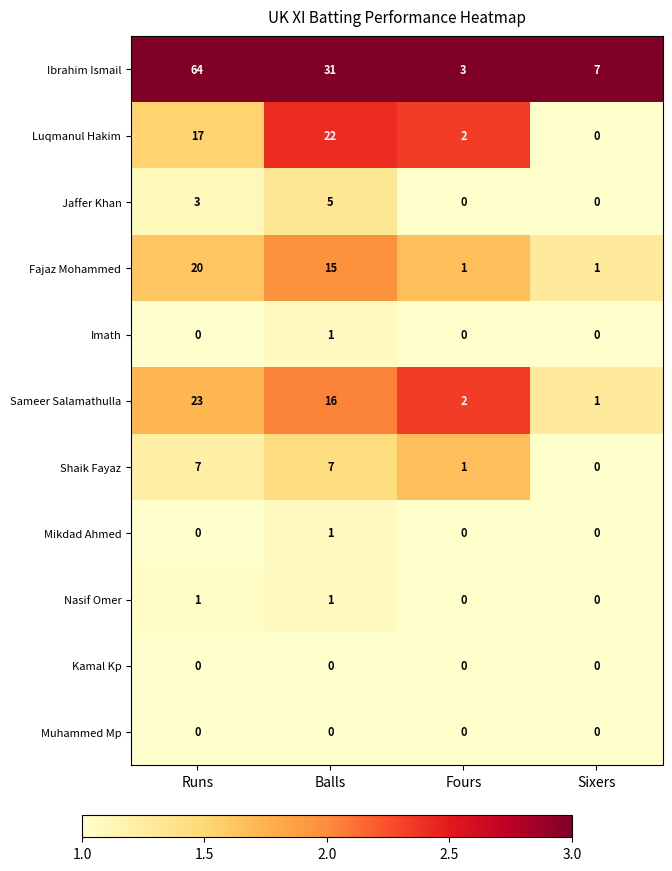

Rank the categories by Ibrahim Ismail value from lowest to highest.

Fours, Sixers, Balls, Runs